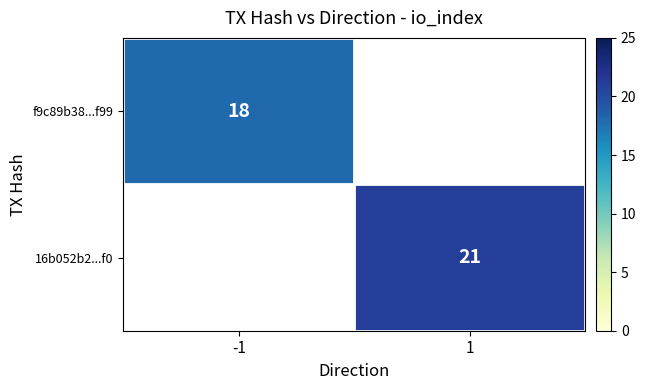

The value of 16b052b2...f0 at 1 is 4. True or false?

False